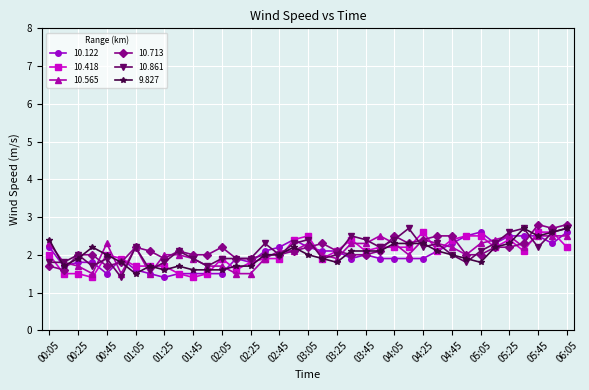

What is the value of the 9.827 point at the 20th from the left?

1.9